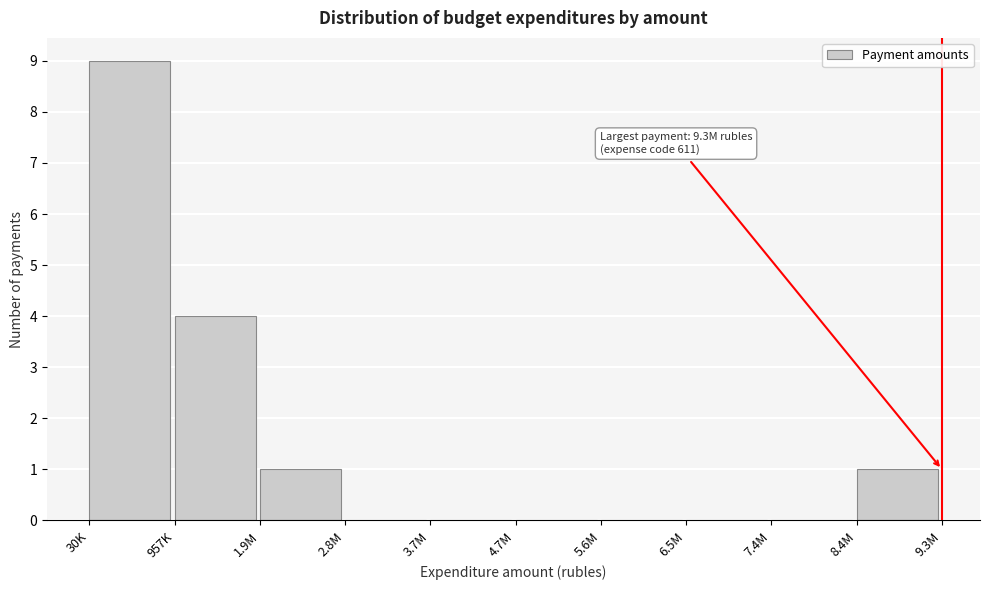

Reading left to right, transcribe all the data shown in this chart.

30K=9	957K=4	1.9M=1	2.8M=0	3.7M=0	4.7M=0	5.6M=0	6.5M=0	7.4M=0	8.4M=1